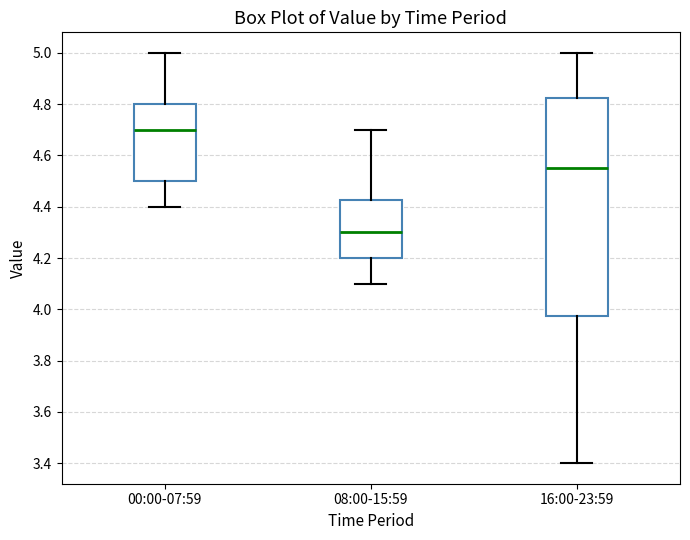

Which box has the highest median line?

00:00-07:59